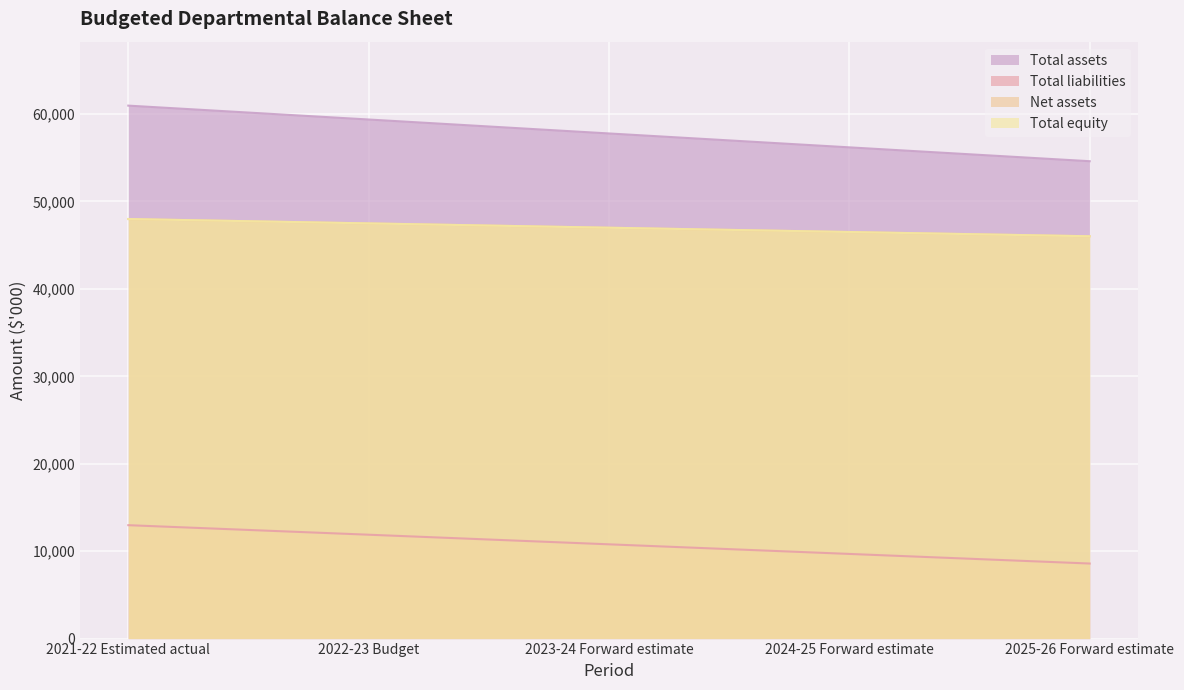

What is the difference between the second highest and second lowest values in the Total equity series?

986